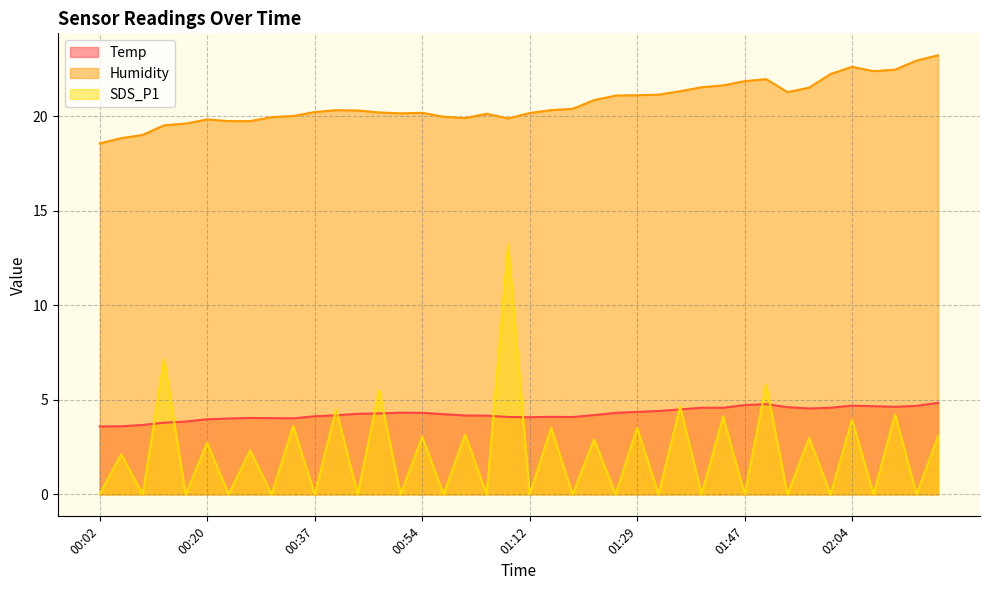

Reading right to left, what are all the values shown in this chart?

Temp: 02:18=4.8	02:14=4.7	02:11=4.6	02:08=4.7	02:04=4.7	02:01=4.6	01:57=4.5	01:54=4.6	01:50=4.8	01:47=4.7	01:43=4.6	01:40=4.6	01:36=4.5	01:33=4.4	01:29=4.4	01:26=4.3	01:22=4.2	01:19=4.1	01:15=4.1	01:12=4.1	01:08=4.1	01:05=4.2	01:01=4.2	00:58=4.2	00:54=4.3	00:51=4.3	00:47=4.3	00:44=4.3	00:41=4.2	00:37=4.1	00:34=4.0	00:30=4.0	00:27=4.0	00:23=4.0	00:20=4.0	00:16=3.9	00:13=3.8	00:09=3.7	00:06=3.6	00:02=3.6
Humidity: 02:18=23.2	02:14=22.9	02:11=22.4	02:08=22.4	02:04=22.6	02:01=22.2	01:57=21.5	01:54=21.3	01:50=21.9	01:47=21.8	01:43=21.6	01:40=21.5	01:36=21.3	01:33=21.1	01:29=21.1	01:26=21.1	01:22=20.8	01:19=20.4	01:15=20.3	01:12=20.2	01:08=19.9	01:05=20.1	01:01=19.9	00:58=20.0	00:54=20.2	00:51=20.1	00:47=20.2	00:44=20.3	00:41=20.3	00:37=20.2	00:34=20.0	00:30=19.9	00:27=19.7	00:23=19.7	00:20=19.8	00:16=19.6	00:13=19.5	00:09=19.0	00:06=18.8	00:02=18.6
SDS_P1: 02:18=3.1	02:14=0.0	02:11=4.2	02:08=0.0	02:04=4.0	02:01=0.0	01:57=3.0	01:54=0.0	01:50=5.8	01:47=0.0	01:43=4.1	01:40=0.0	01:36=4.7	01:33=0.0	01:29=3.5	01:26=0.0	01:22=2.9	01:19=0.0	01:15=3.5	01:12=0.0	01:08=13.2	01:05=0.0	01:01=3.2	00:58=0.0	00:54=3.0	00:51=0.0	00:47=5.5	00:44=0.0	00:41=4.5	00:37=0.0	00:34=3.6	00:30=0.0	00:27=2.3	00:23=0.0	00:20=2.7	00:16=0.0	00:13=7.2	00:09=0.0	00:06=2.1	00:02=0.0